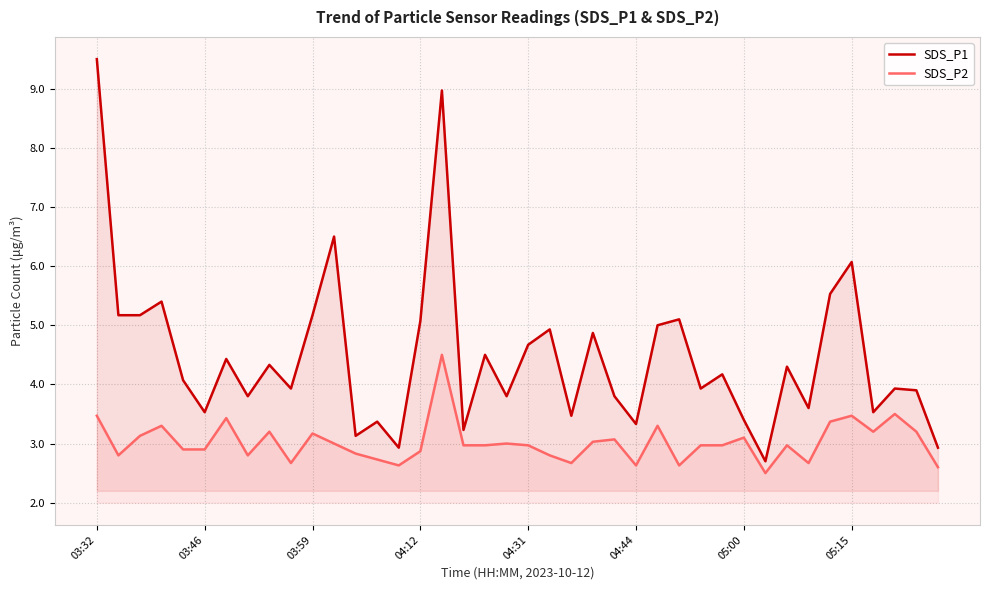

True or false: SDS_P2 and SDS_P1 cross at least once.

False